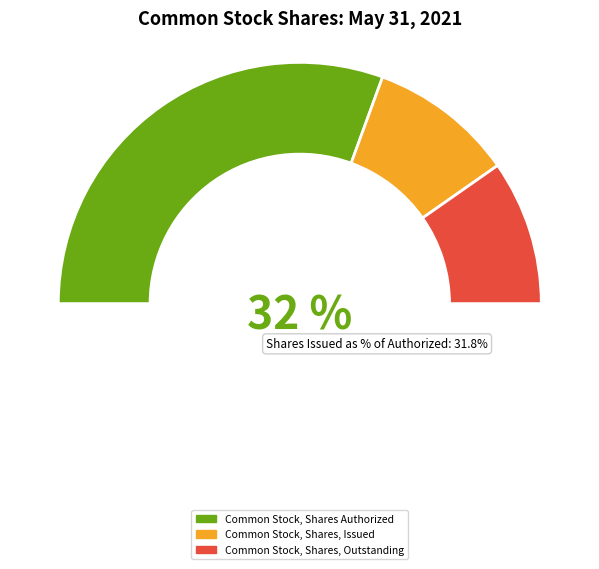

What percentage do Common Stock, Shares, Issued and Common Stock, Shares, Outstanding together represent?

38.9%